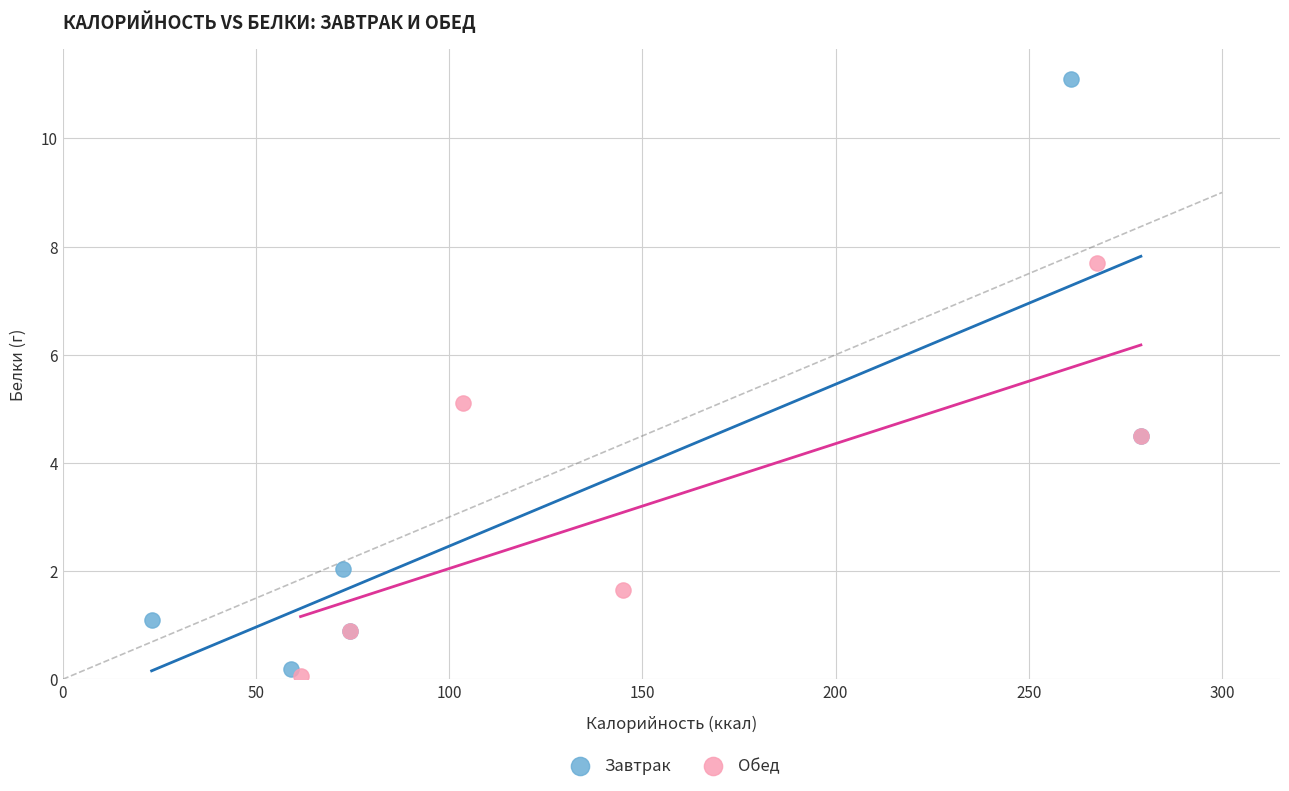

Which series reaches the maximum Y coordinate?

Завтрак